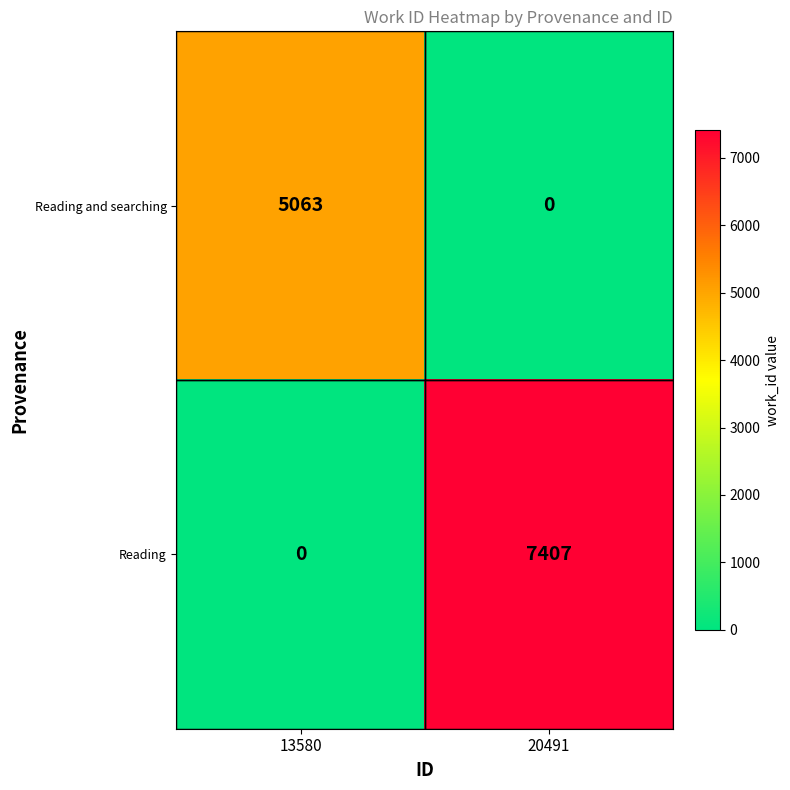

What is the average value of the Reading series?

3704